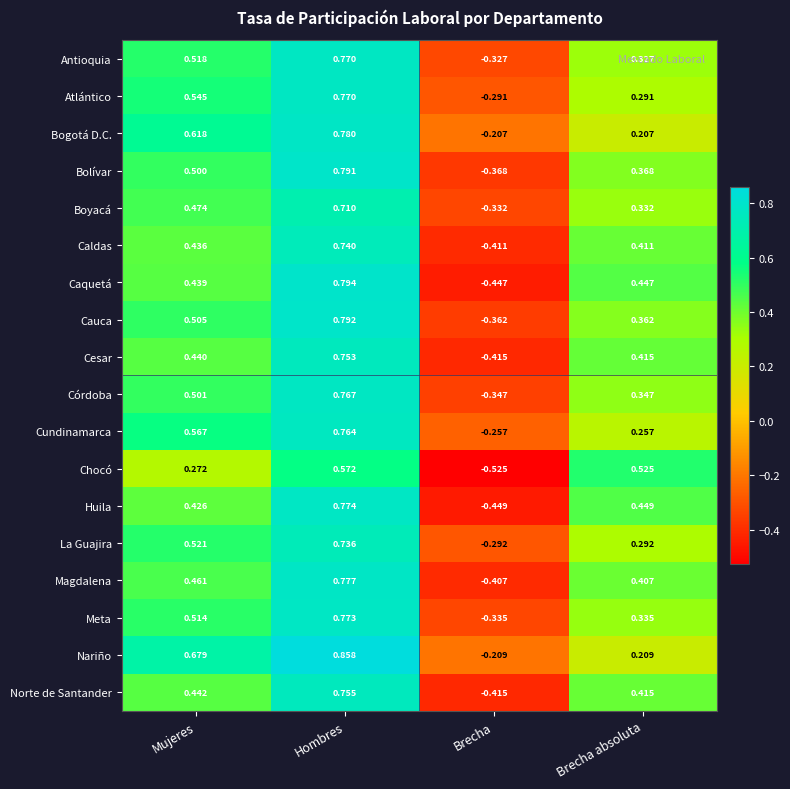

Which series has the largest total across all categories?

Nariño